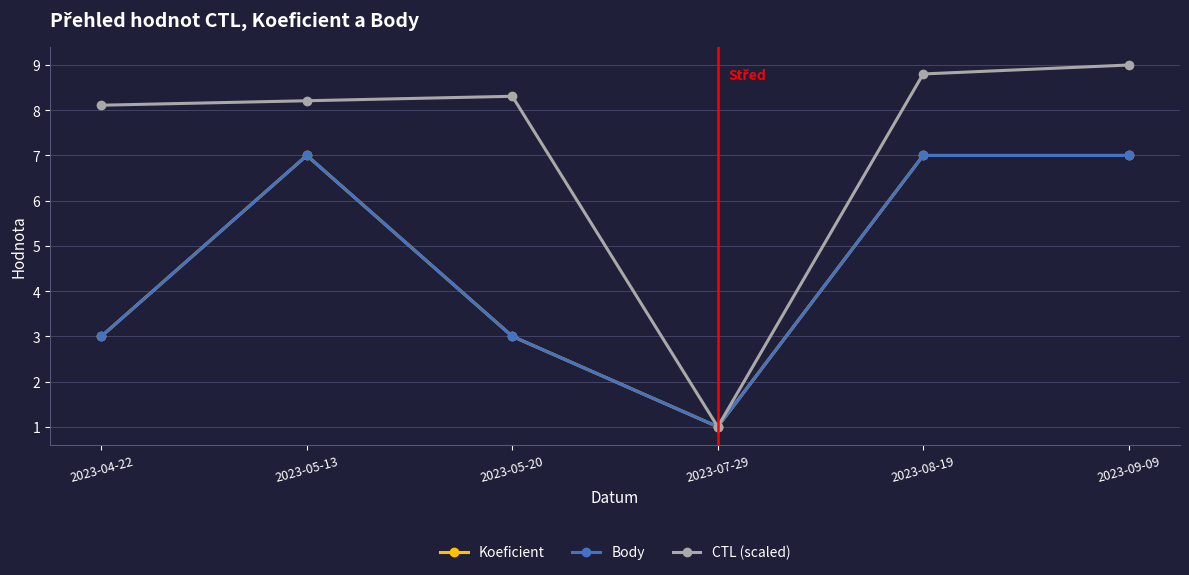

What value does the Koeficient series have at 2023-07-29?

1.0